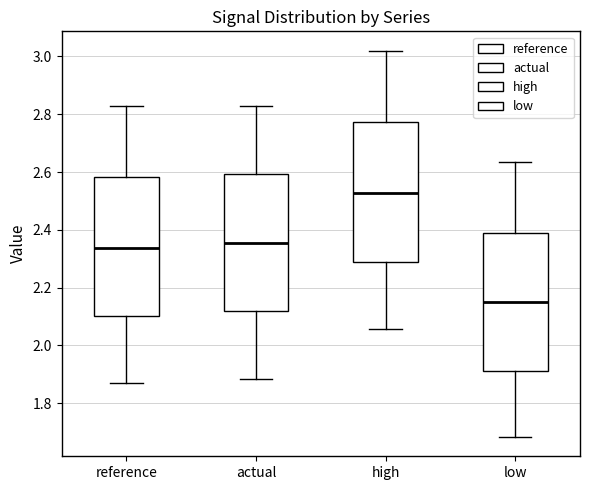

Reading left to right, read every box against the y-axis: the position of its median line, the range the box covers, and the ends of its whiskers. The values are not printed on the chart, so give them approximately, as read against the axis.

reference: median 2.34, box 2.10 to 2.58, whiskers 1.86 to 2.82
actual: median 2.36, box 2.12 to 2.60, whiskers 1.88 to 2.82
high: median 2.52, box 2.28 to 2.78, whiskers 2.06 to 3.02
low: median 2.14, box 1.92 to 2.40, whiskers 1.68 to 2.64